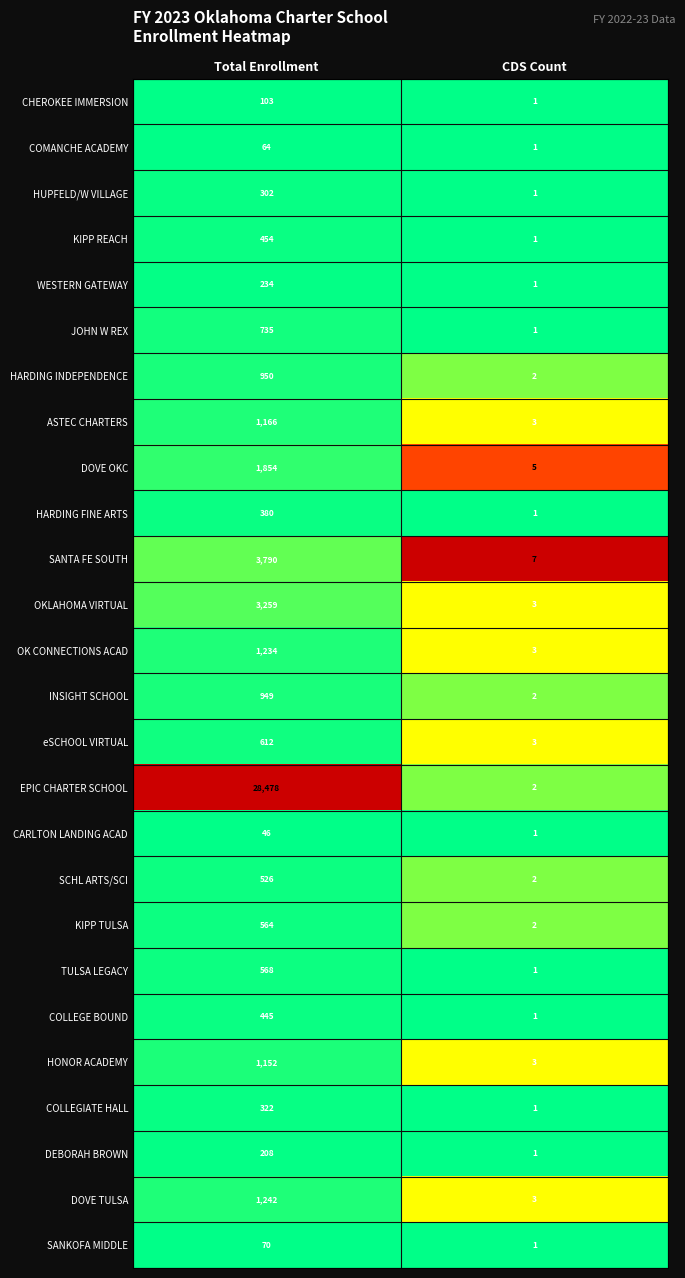

What is the average value of the HONOR ACADEMY series?

578